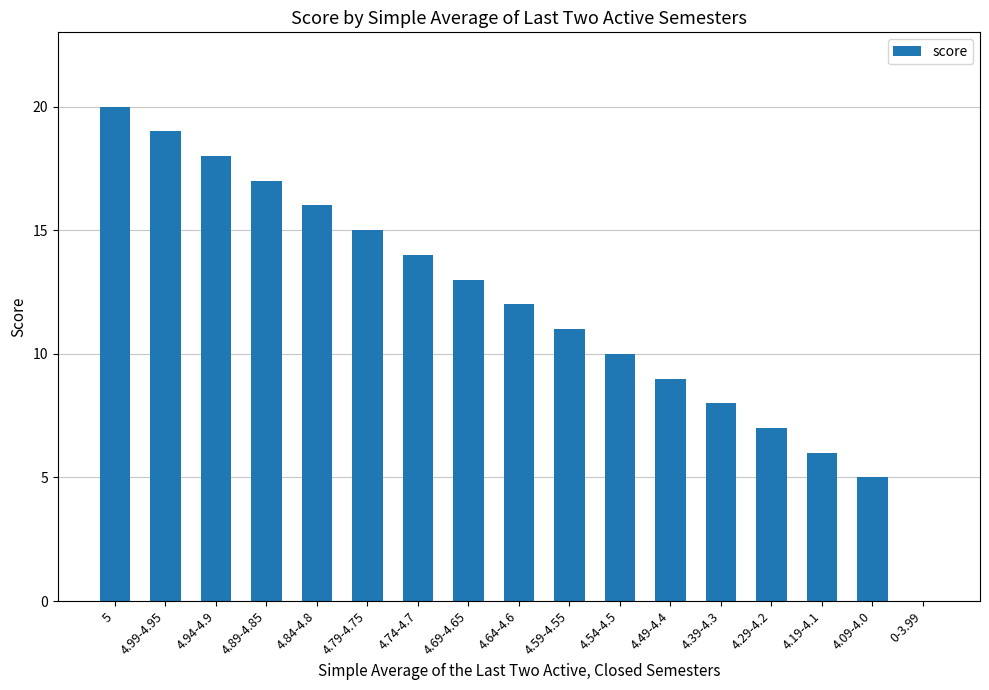

Reading left to right, transcribe all the data shown in this chart.

5=20	4.99-4.95=19	4.94-4.9=18	4.89-4.85=17	4.84-4.8=16	4.79-4.75=15	4.74-4.7=14	4.69-4.65=13	4.64-4.6=12	4.59-4.55=11	4.54-4.5=10	4.49-4.4=9	4.39-4.3=8	4.29-4.2=7	4.19-4.1=6	4.09-4.0=5	0-3.99=0